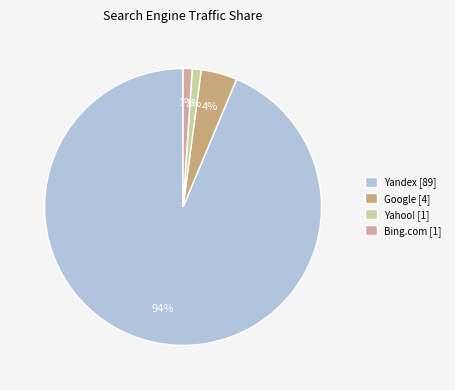

Count the number of slices in the pie.

4